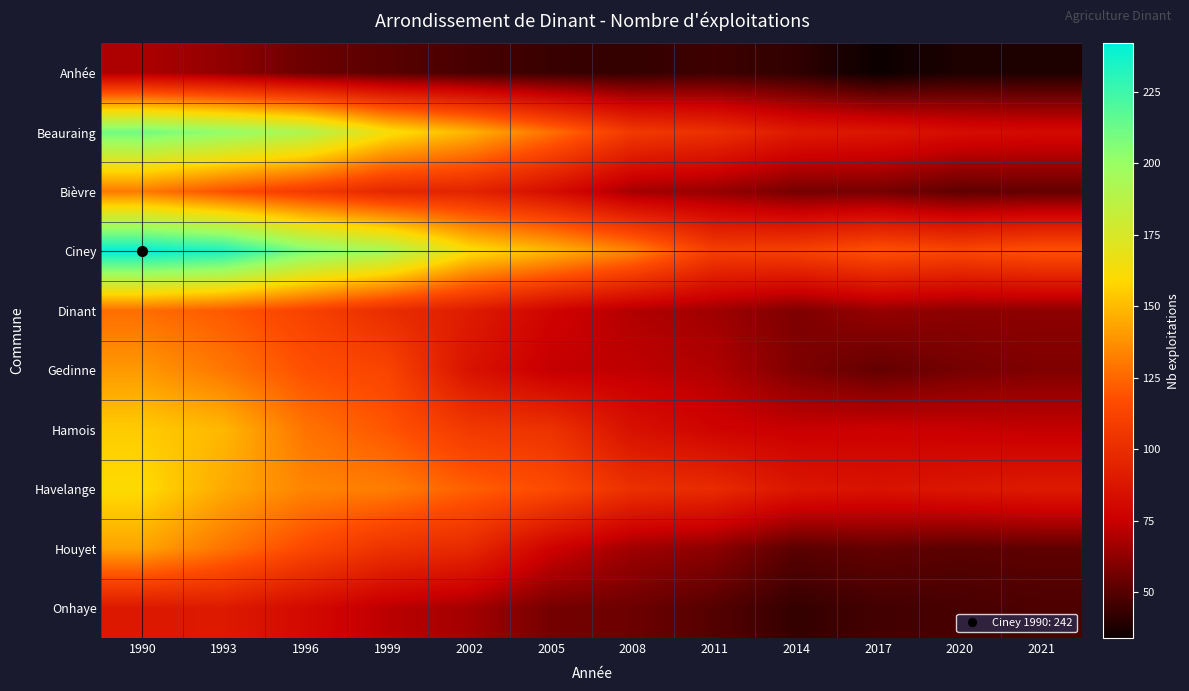

Which series has the largest range (max minus min)?

Ciney